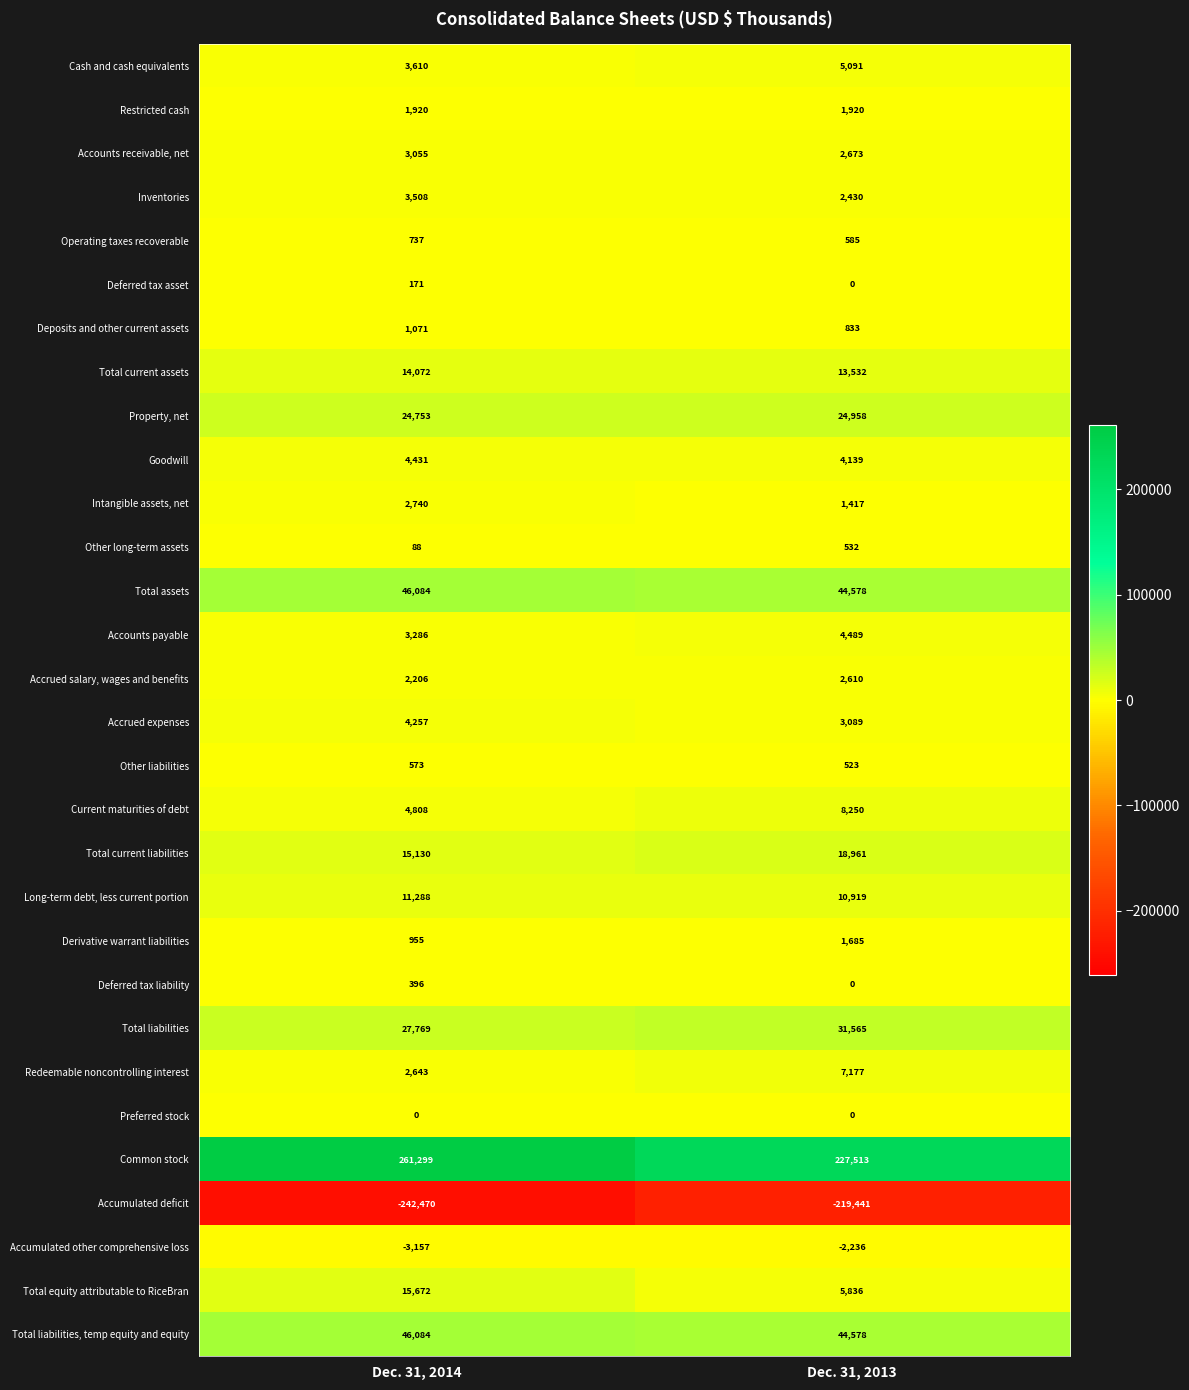

Which series has the largest total across all categories?

Common stock